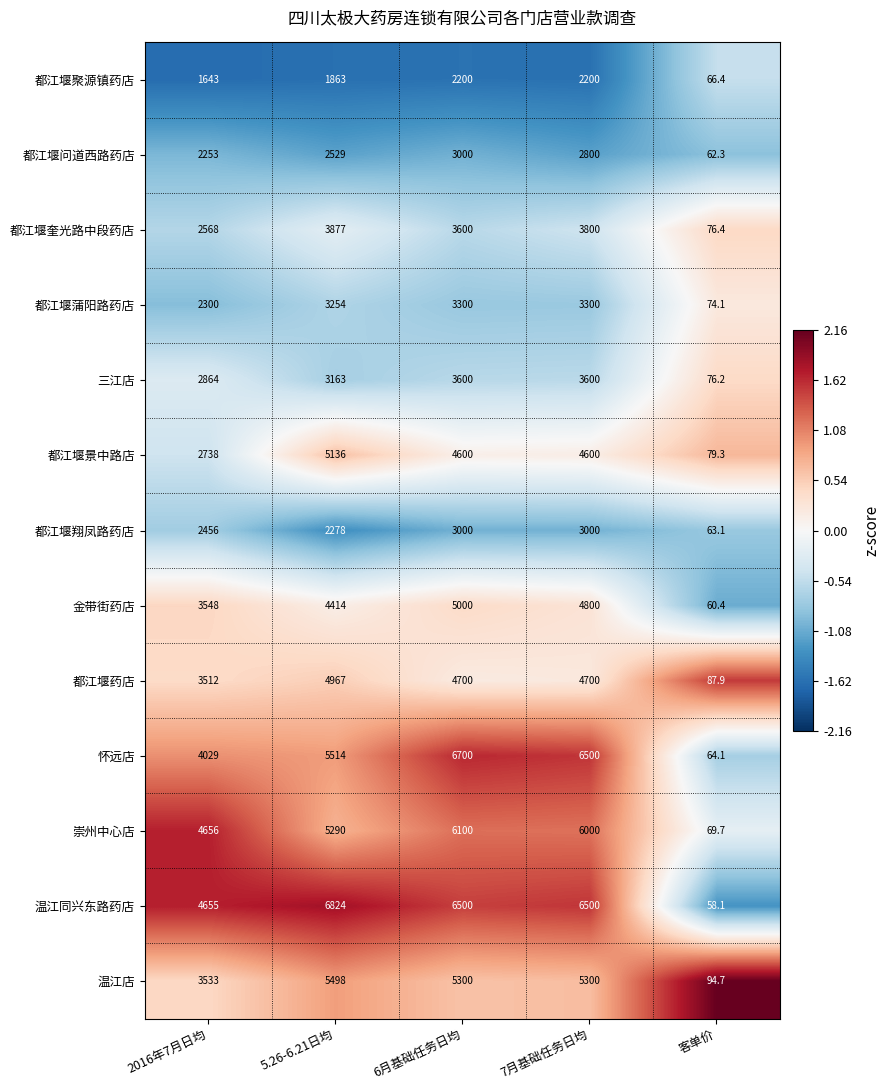

What is the difference between the maximum and minimum values in the 都江堰景中路店 series?

5056.7